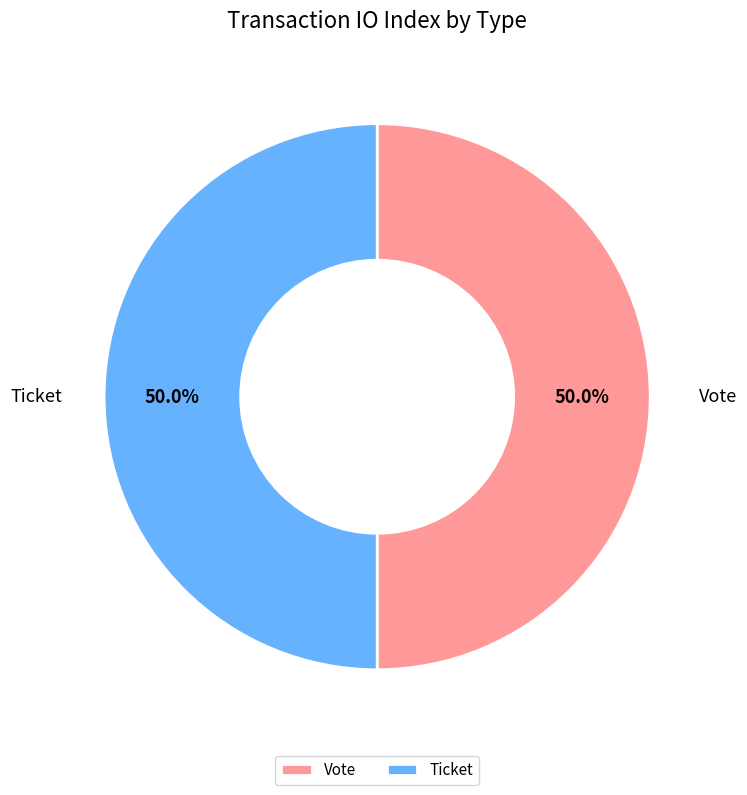

To the nearest percent, what portion does Vote represent?

50%